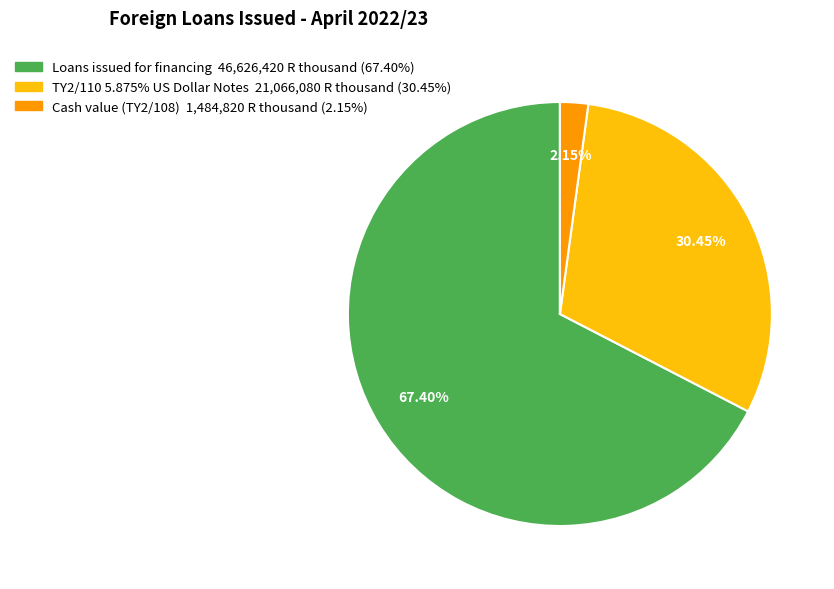

Is there a majority slice in this chart?

Yes